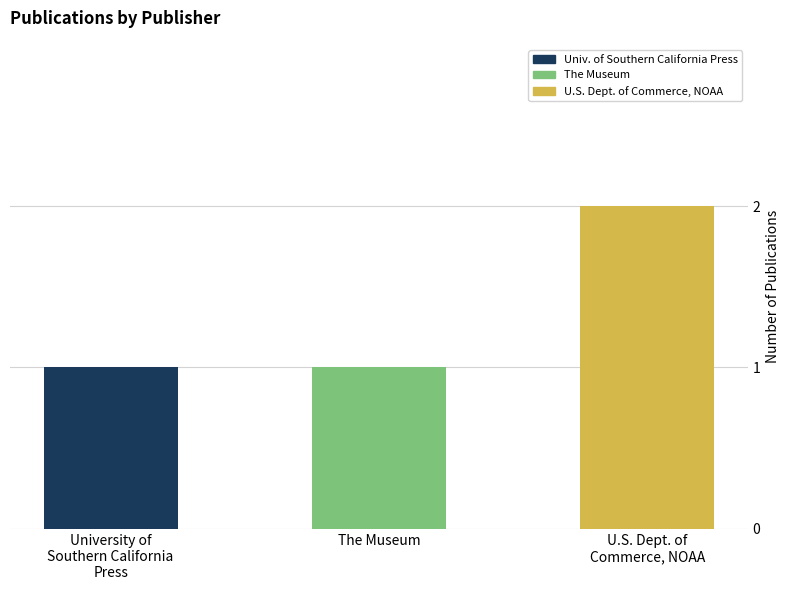

What is the label of the 2nd bar from the left?

The Museum